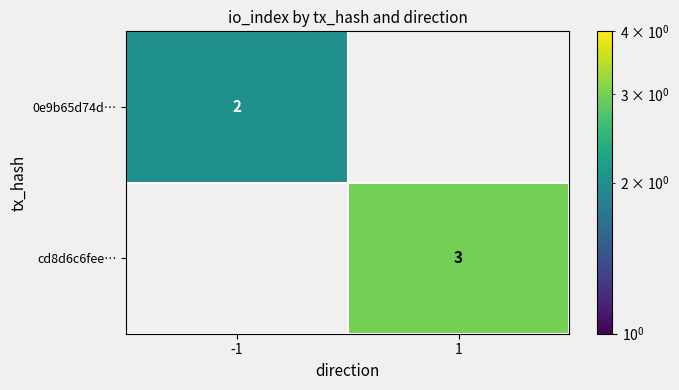

What is the spread (max minus min) of values at -1?

2